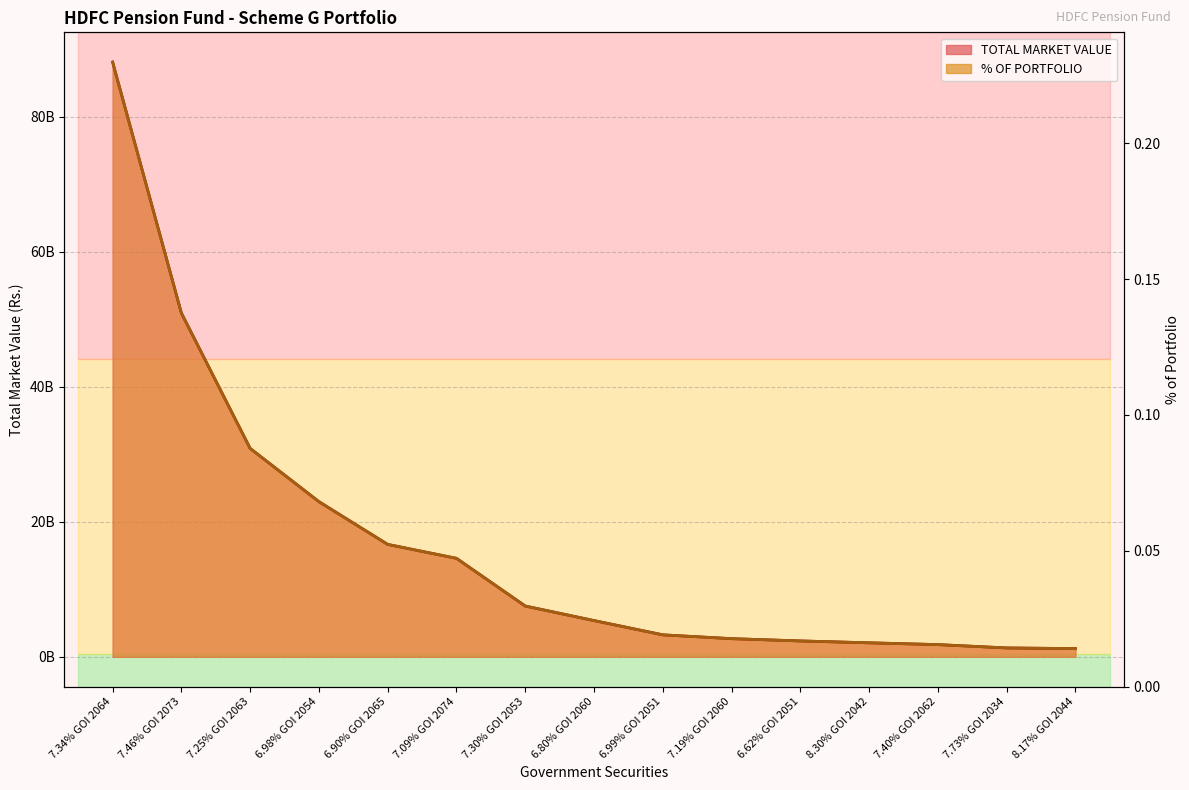

Which category has the lowest value in the TOTAL MARKET VALUE series?

8.17% GOI 2044